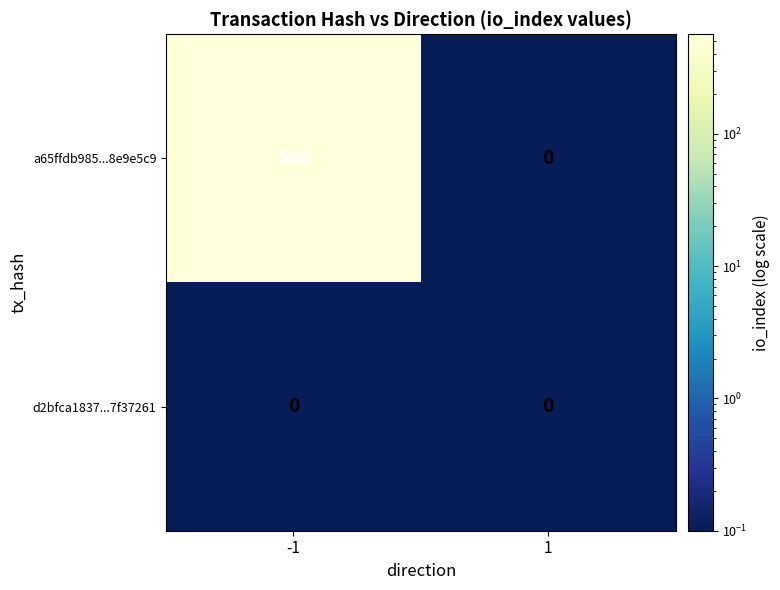

At -1, list the series in order from largest to smallest.

a65ffdb985...8e9e5c9, d2bfca1837...7f37261